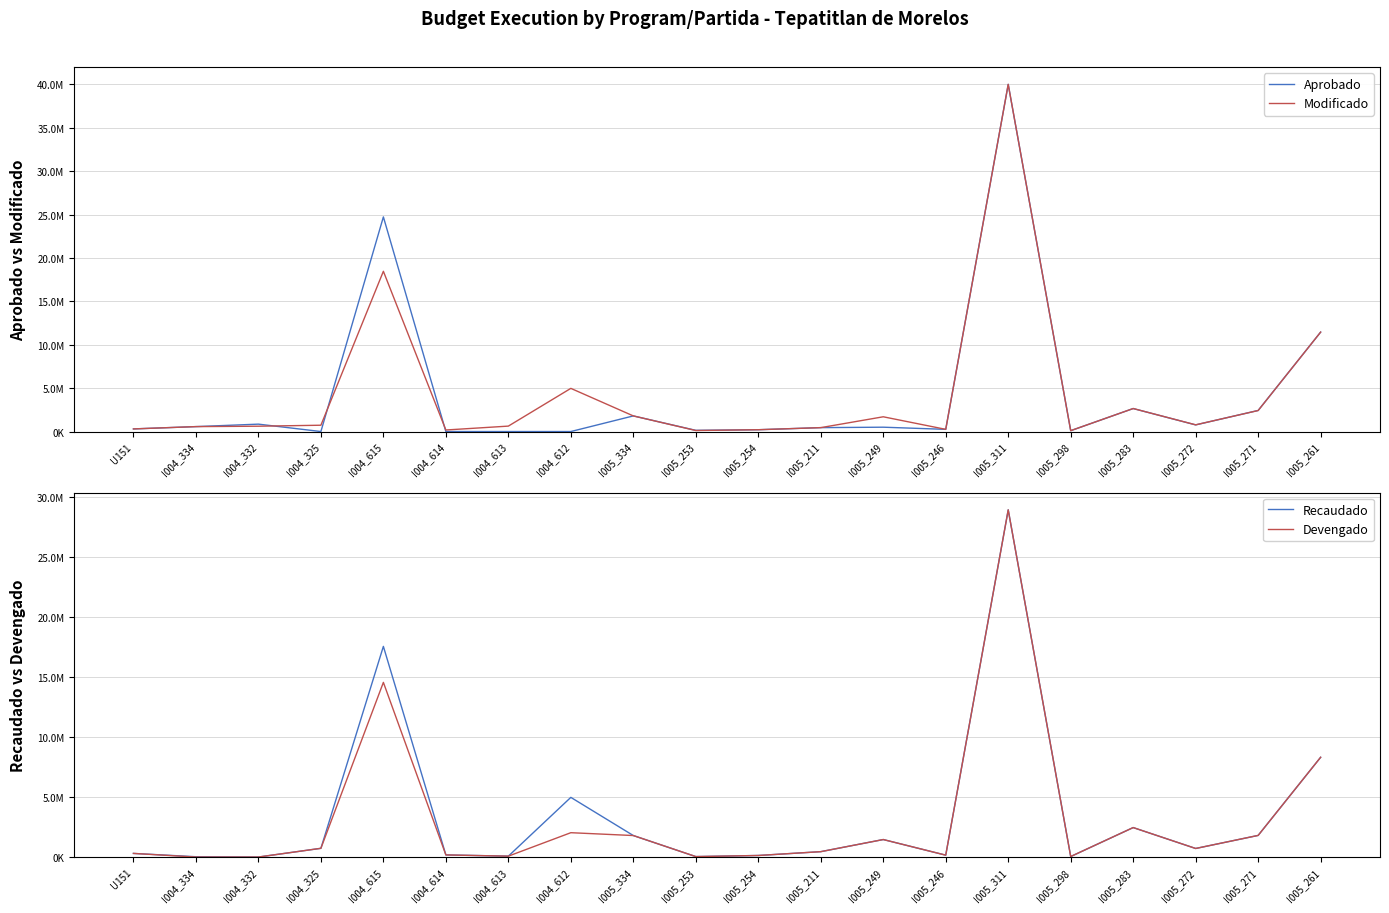

True or false: Devengado and Recaudado intersect in this chart.

False